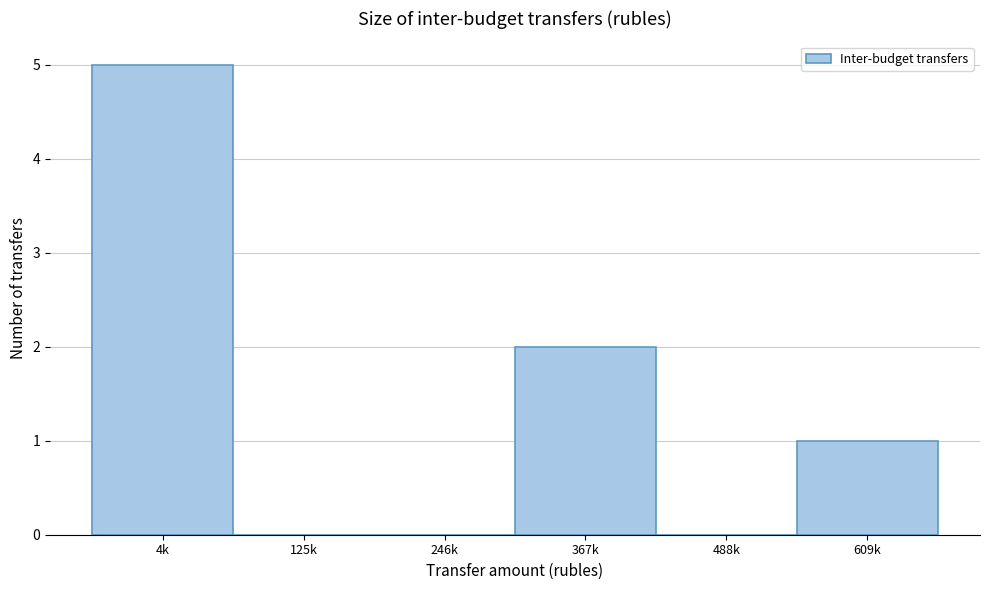

Reading left to right, transcribe all the data shown in this chart.

4k=5	125k=0	246k=0	367k=2	488k=0	609k=1